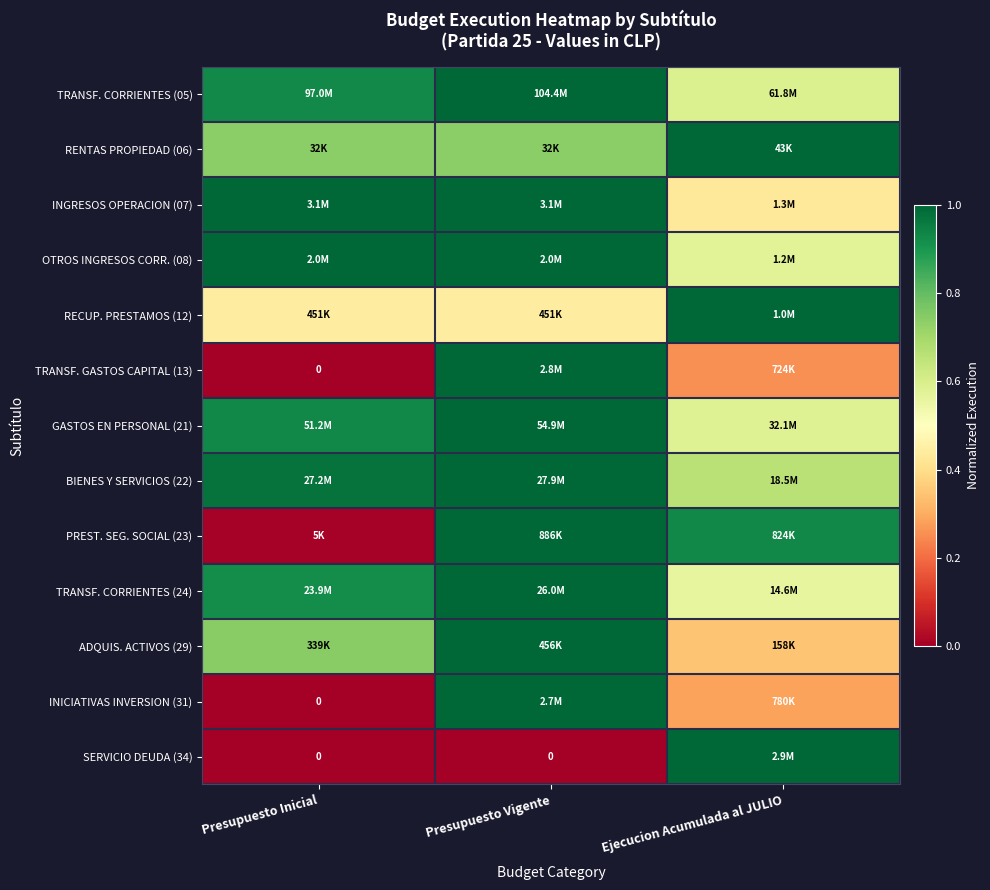

True or false: SERVICIO DEUDA (34) has a value of 0.0 at Presupuesto Inicial.

True